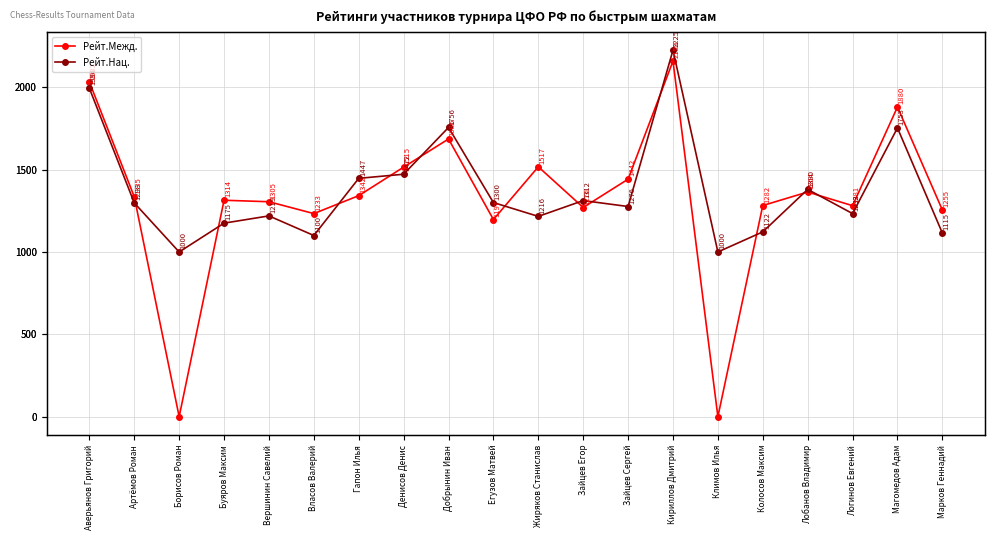

At how many categories does at least one series exceed 669?

20